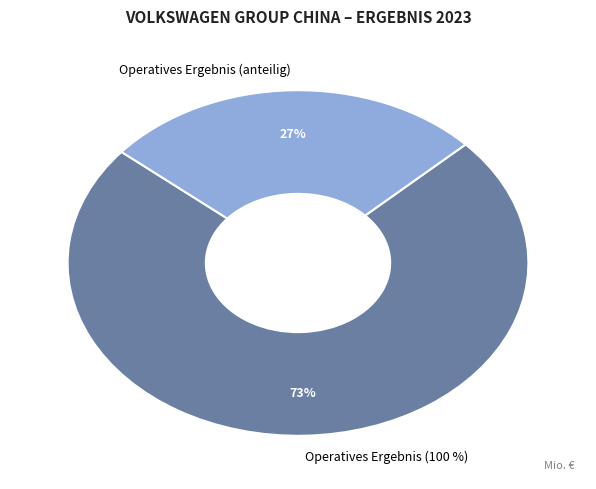

To the nearest percent, what is the combined percentage of Operatives Ergebnis (anteilig) and Operatives Ergebnis (100 %)?

100%